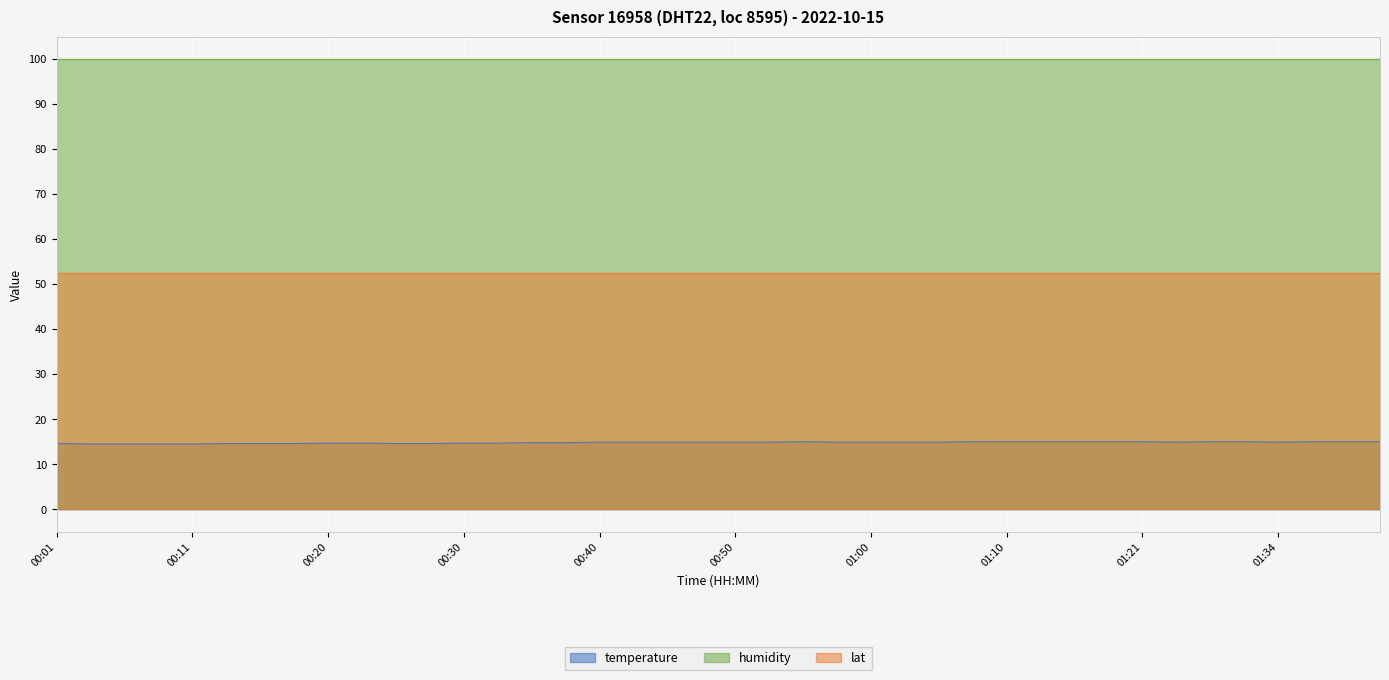

What is the label of the 7th point from the right?

01:23